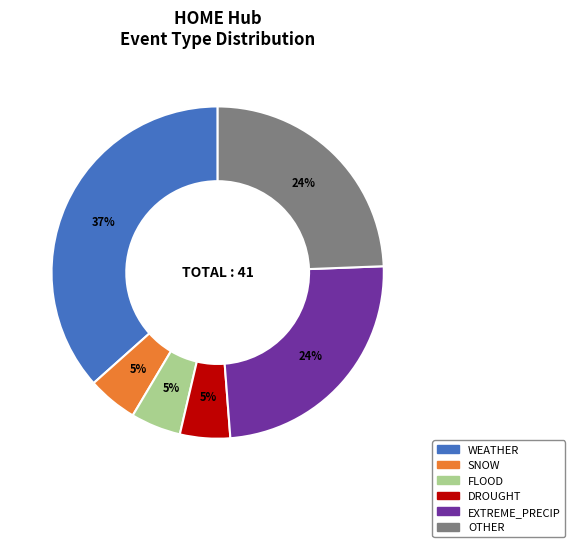

Is the sum of SNOW and WEATHER greater than half?

No